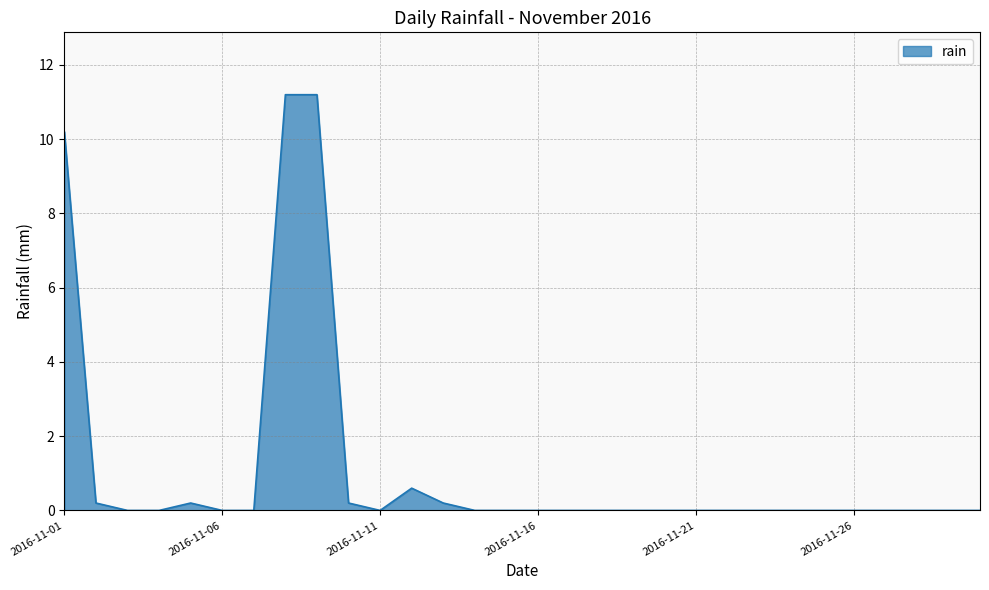

What is the difference between the maximum and minimum values?

11.2